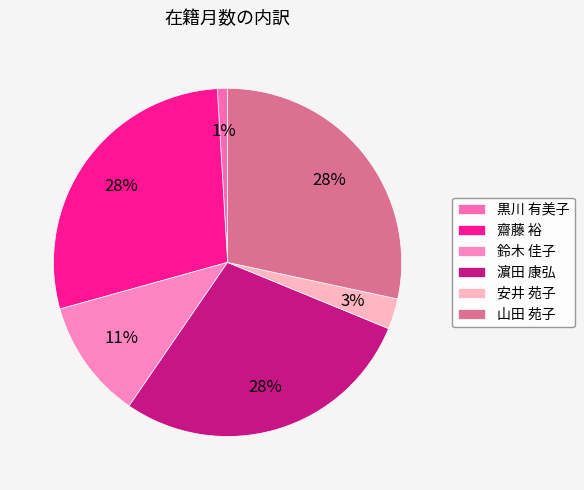

Which slice is the smallest?

黒川 有美子